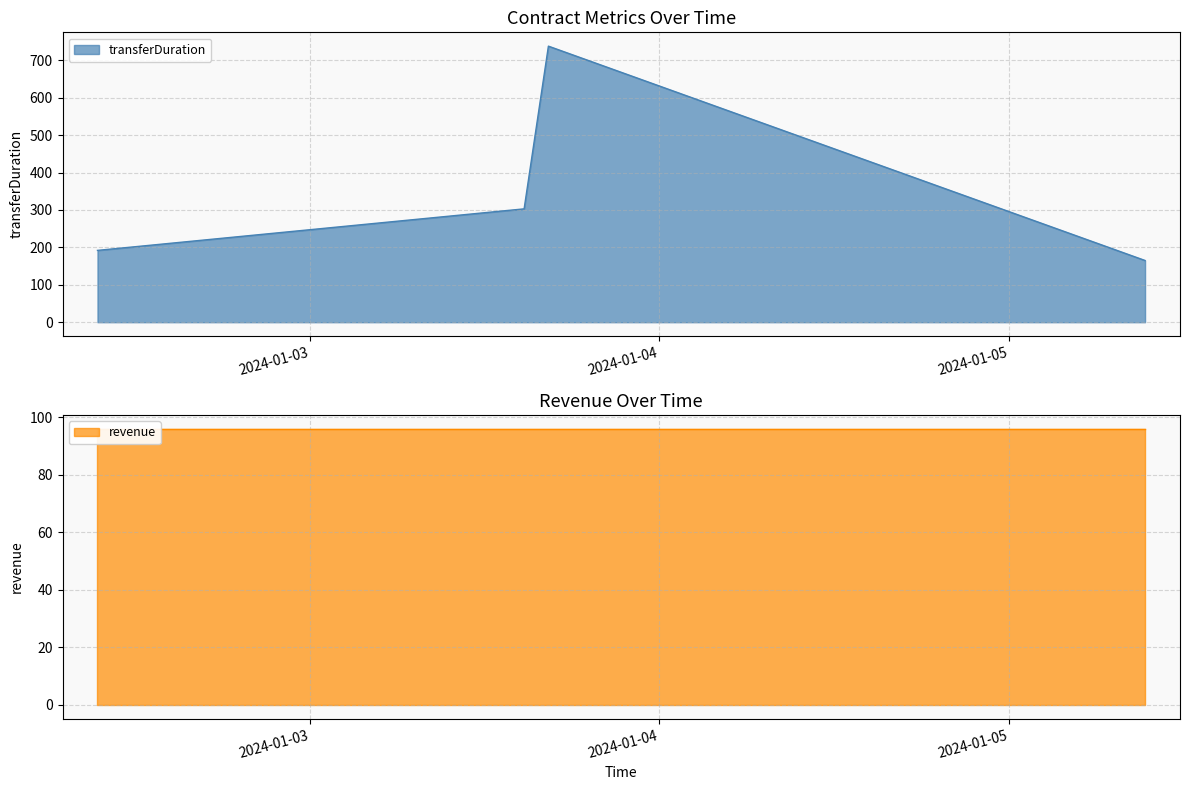

True or false: the data shows 272 at 2024-01-05 09:21:08.

False